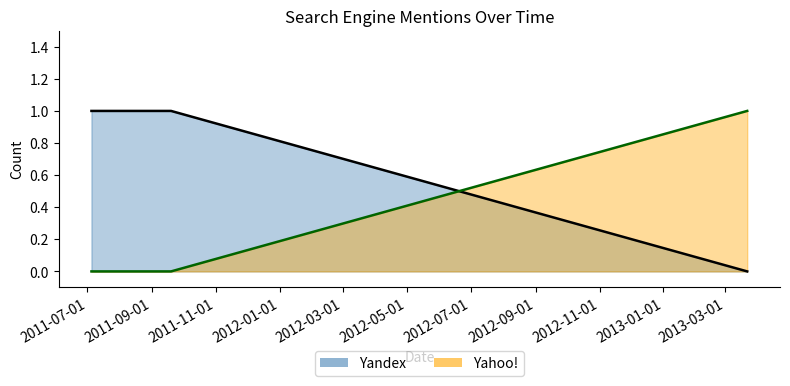

What is the label of the 1st point from the left?

2011-07-01